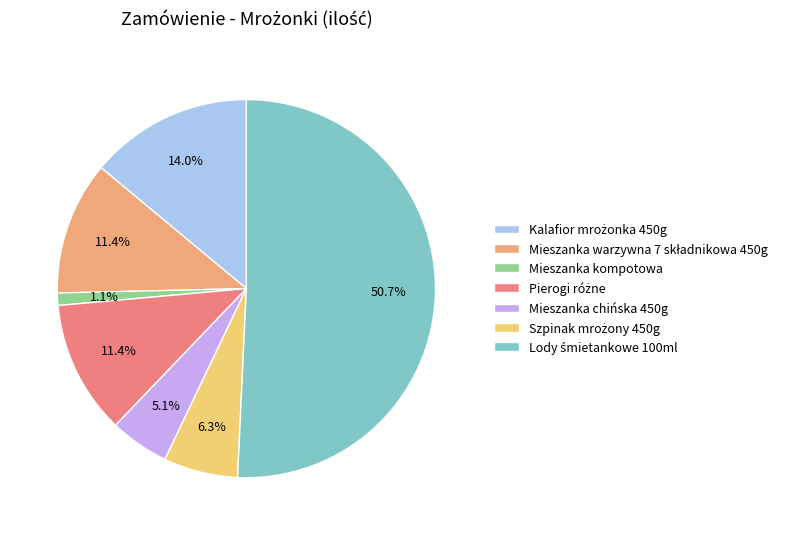

What is the smallest slice in the pie chart?

Mieszanka kompotowa